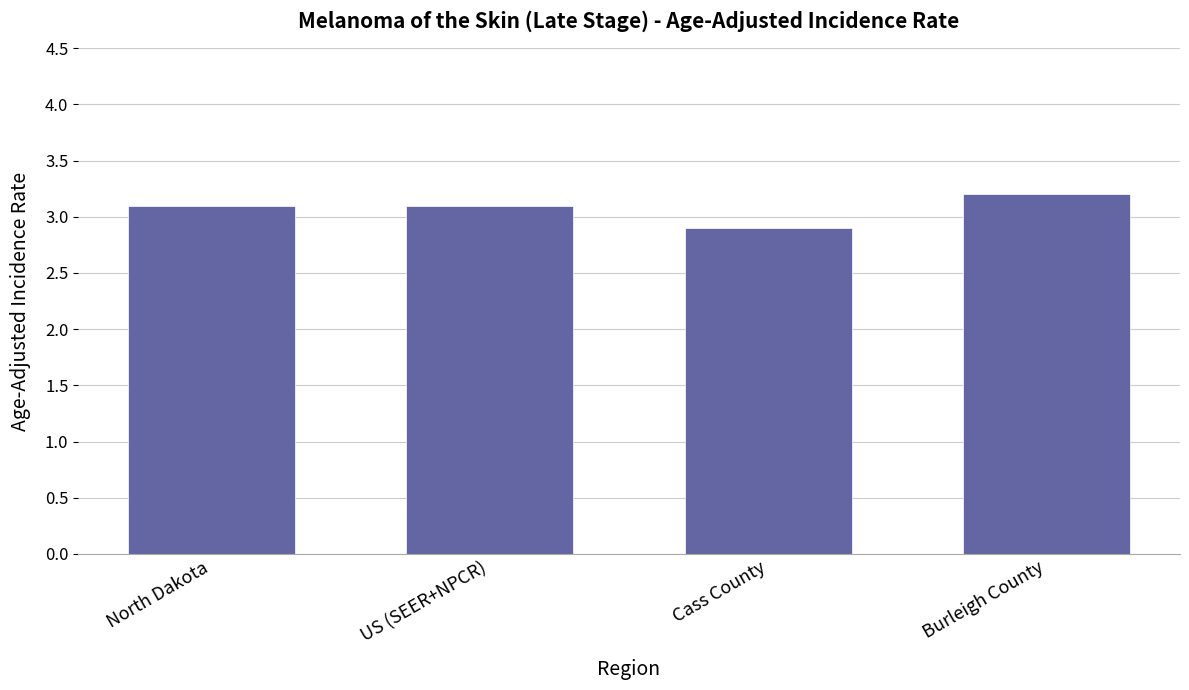

Are the bars horizontal?

No